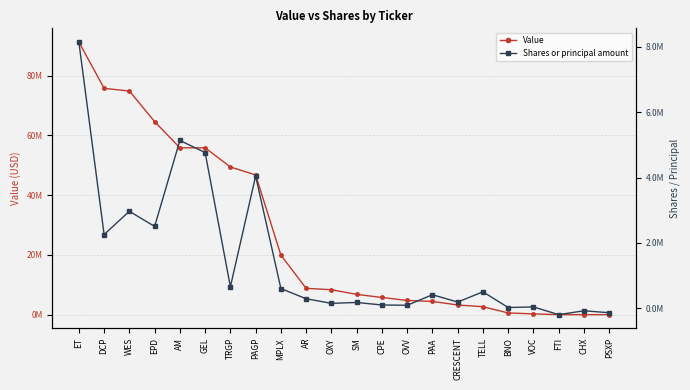

Does the chart display data point markers on the line(s)?

Yes